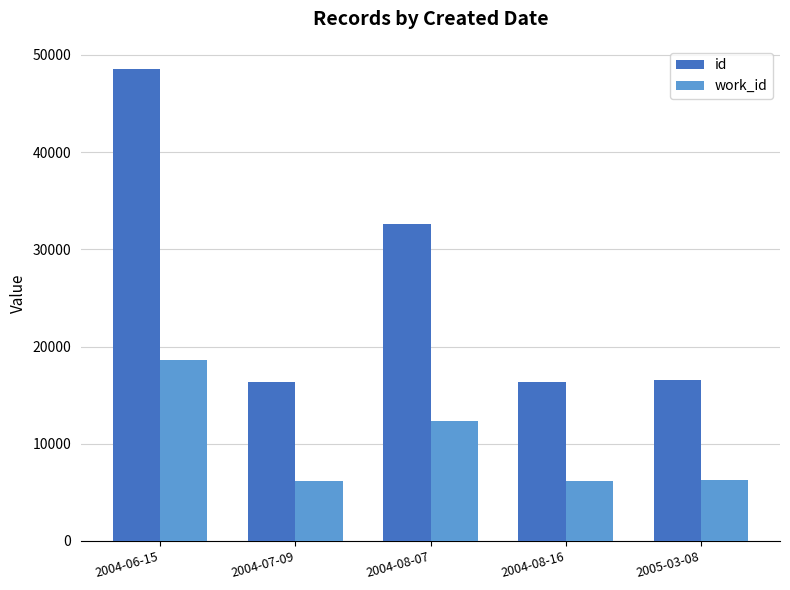

What is the approximate value of work_id at 2004-08-16?

6177